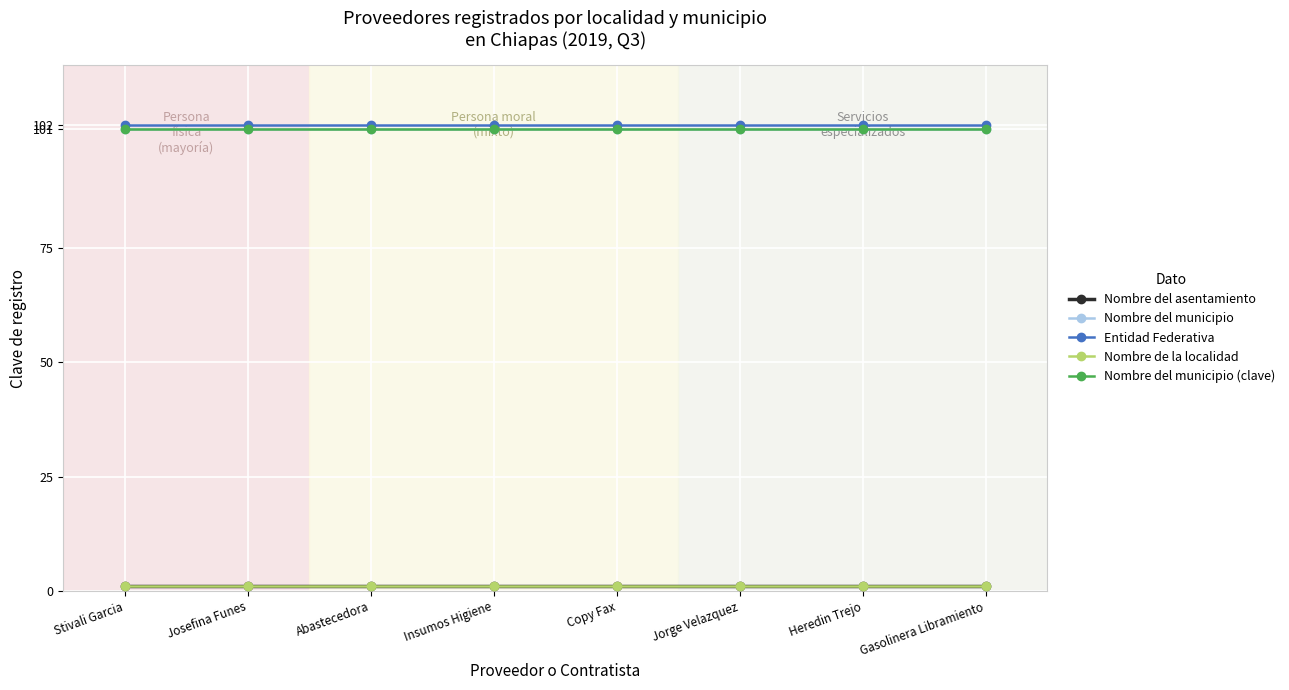

Which series has the largest total across all categories?

Entidad Federativa